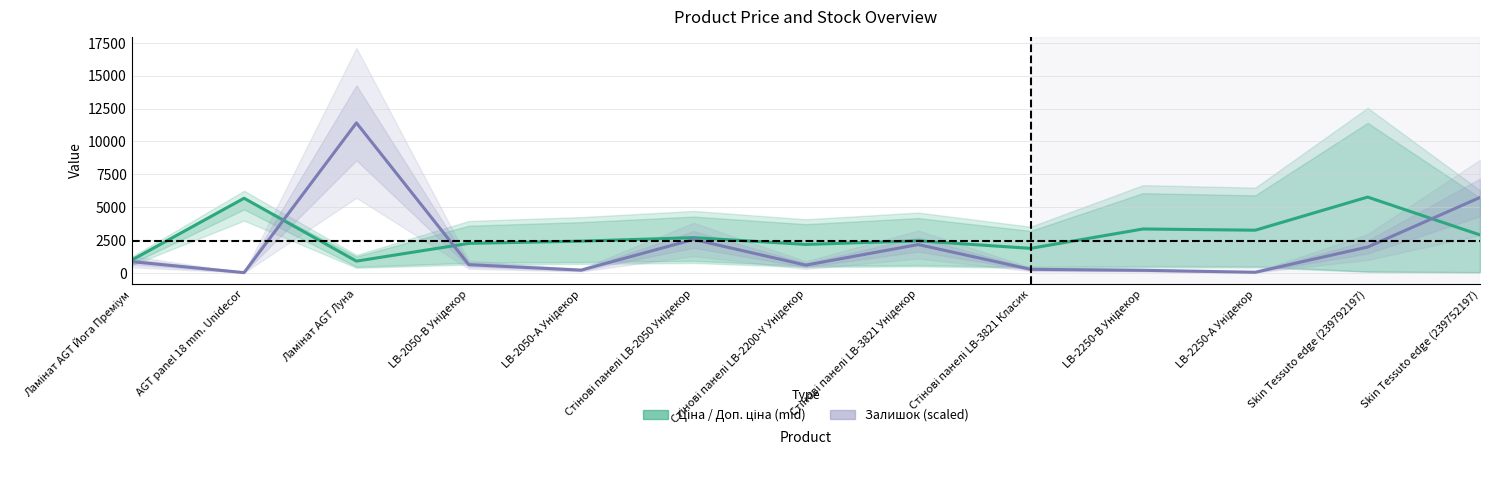

What value does the Залишок (scaled) series have at AGT panel 18 mm. Unidecor?

13.6